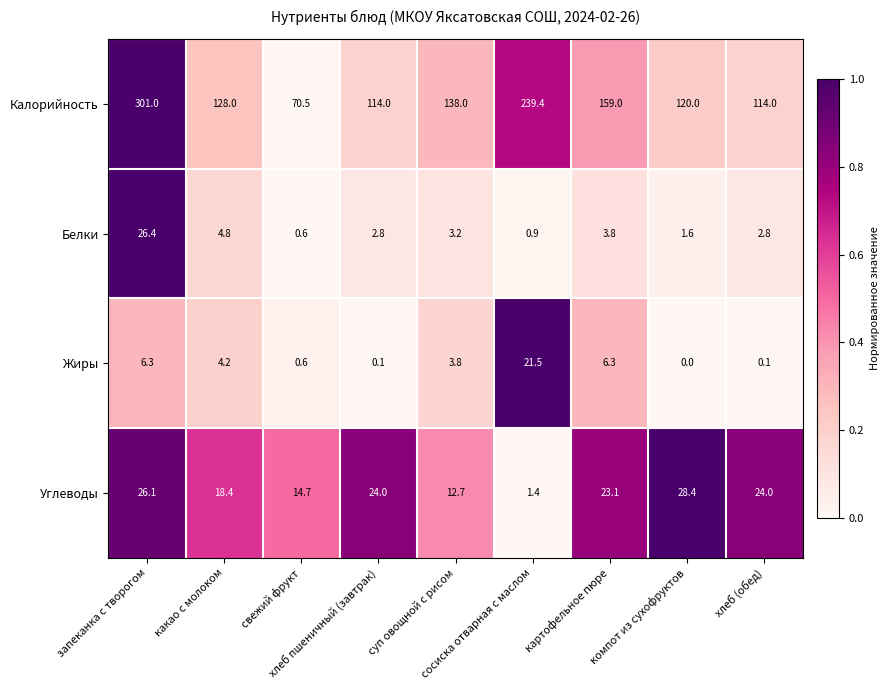

Rank the series by their maximum value, from lowest to highest.

Жиры, Белки, Углеводы, Калорийность